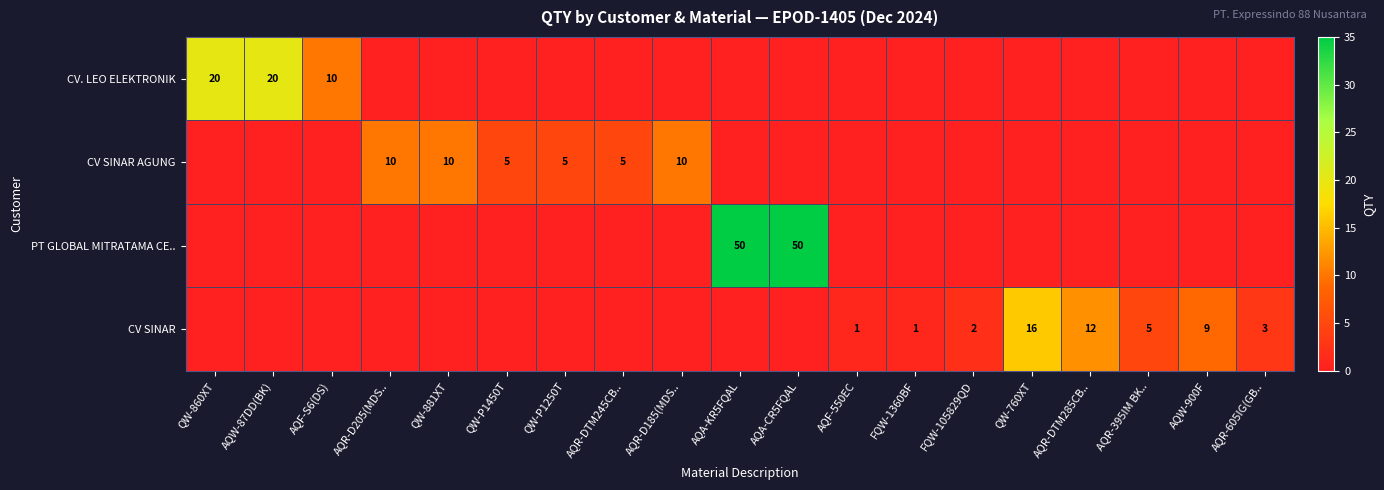

The CV SINAR series shows 3 at AQR-605IG(GB... True or false?

True